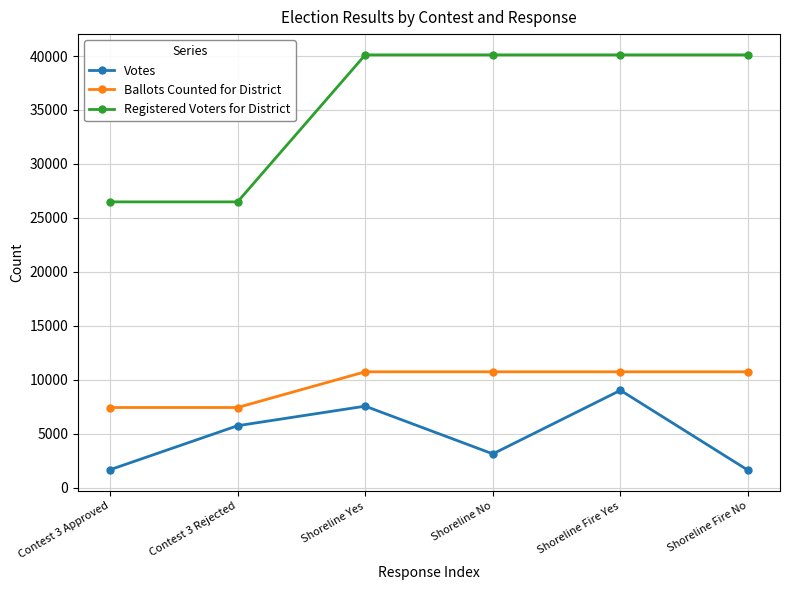

What is the minimum value shown in the chart?

1630